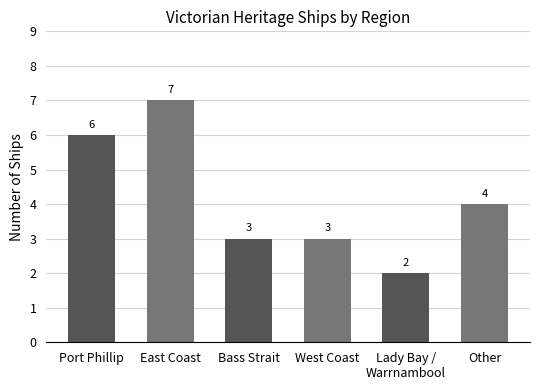

At which category does the chart reach its peak across all series?

East Coast